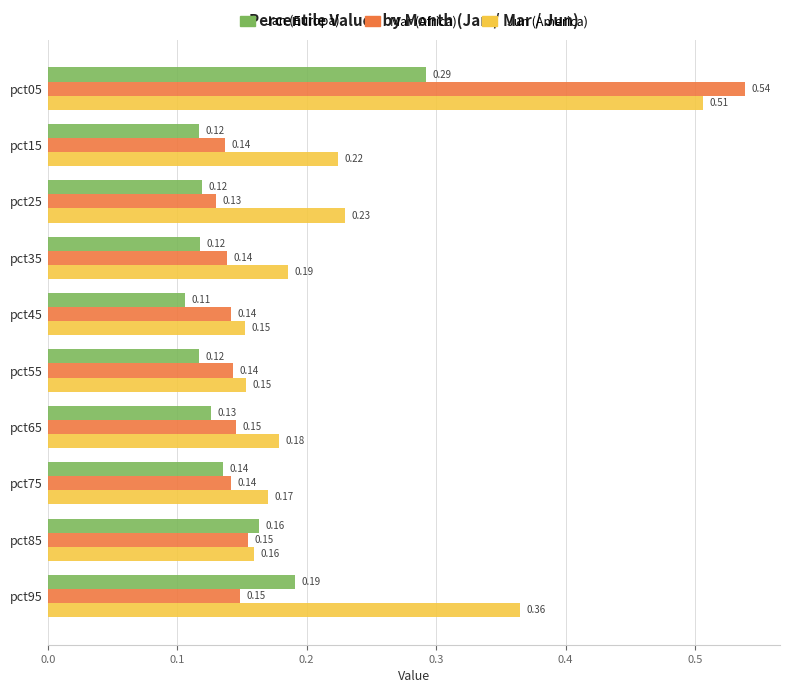

What is the total value across all series at pct05?

1.3